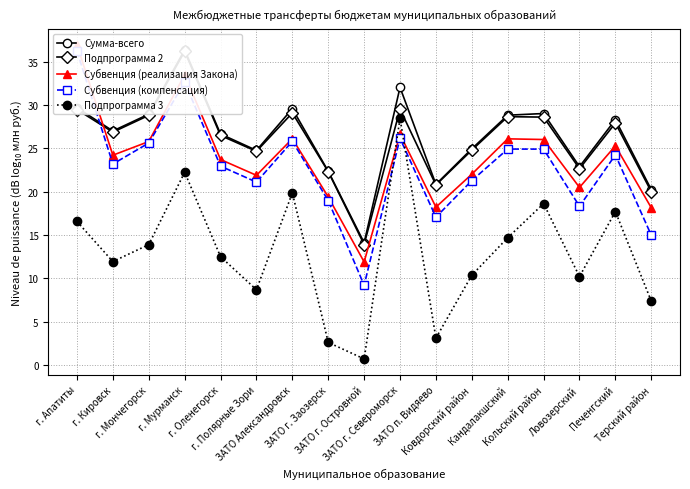

What is the total value across all series at г. Мурманск?

161.0